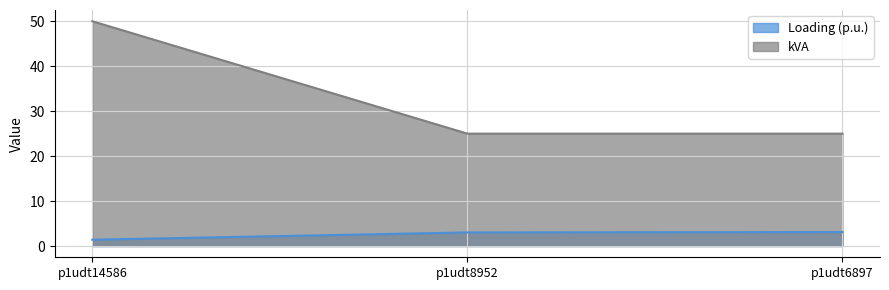

Reading left to right, transcribe all the data shown in this chart.

Loading (p.u.): p1udt14586=1.4	p1udt8952=3.0	p1udt6897=3.1
kVA: p1udt14586=50.0	p1udt8952=25.0	p1udt6897=25.0